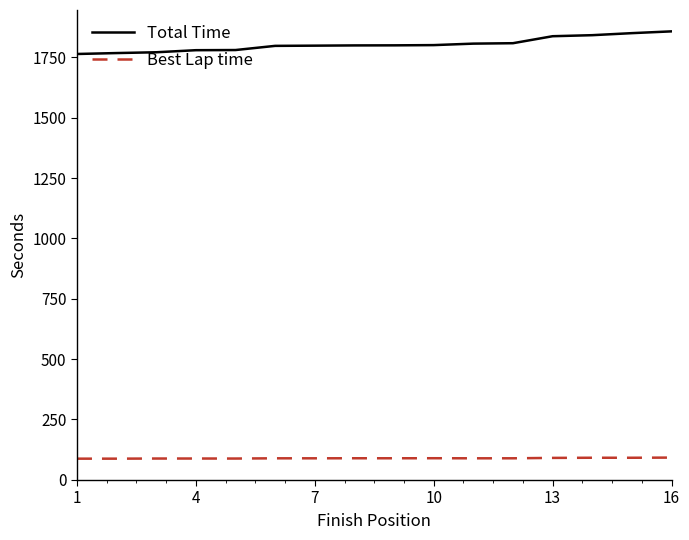

In Best Lap time, how many points are higher than both neighbors (excluding endpoints)?

4